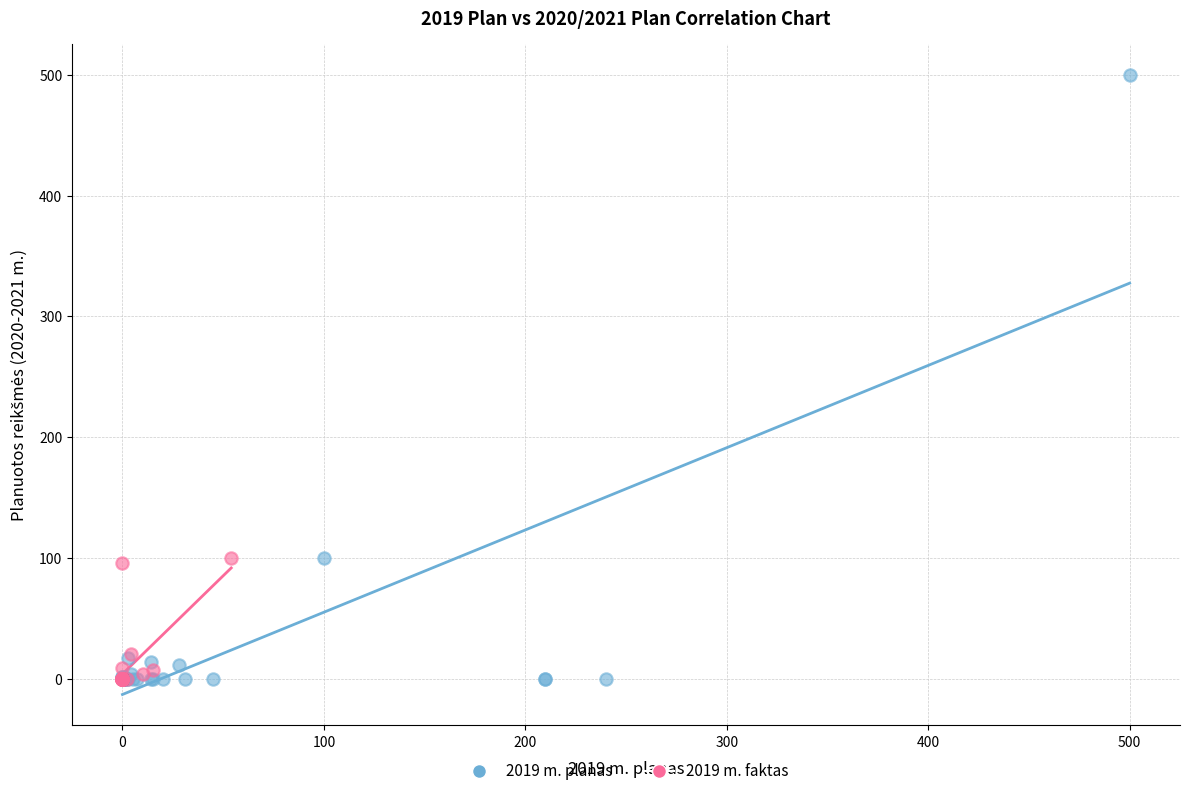

Which series contains the highest Y value?

2019 m. planas